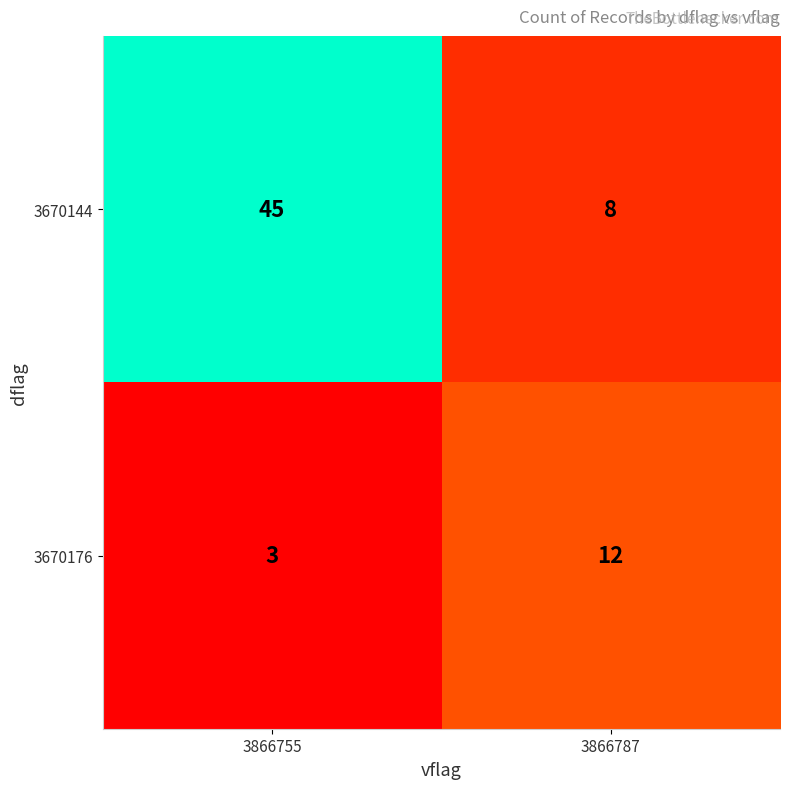

At which label is 3670176 closest to 7?

3866755